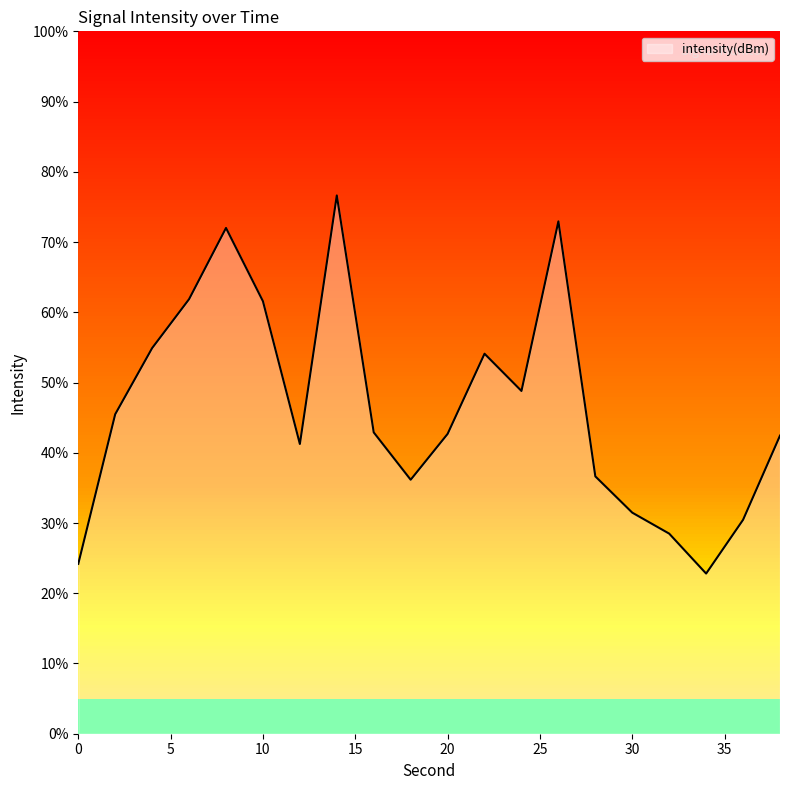

Rank the categories by value from highest to lowest.

14, 26, 8, 6, 10, 4, 22, 24, 2, 16, 20, 38, 12, 28, 18, 30, 36, 32, 0, 34